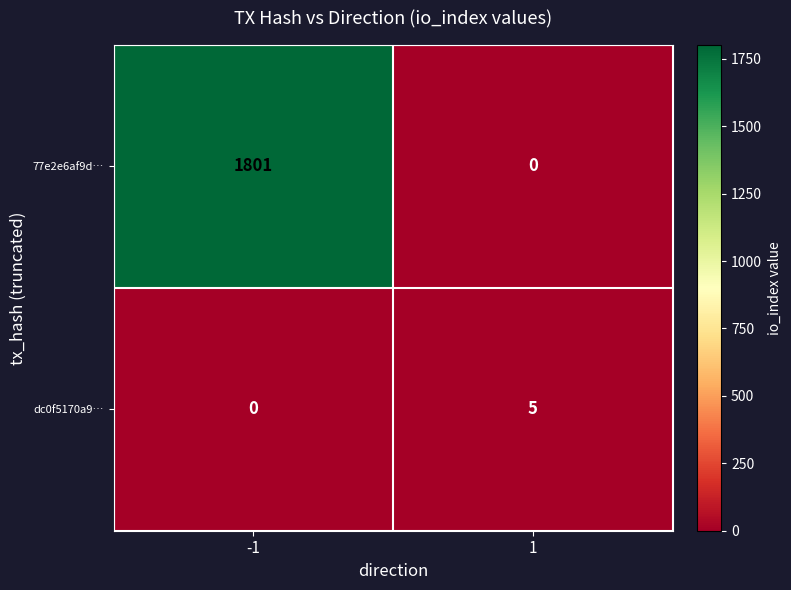

Is it true that dc0f5170a9… equals 7 at 1?

False